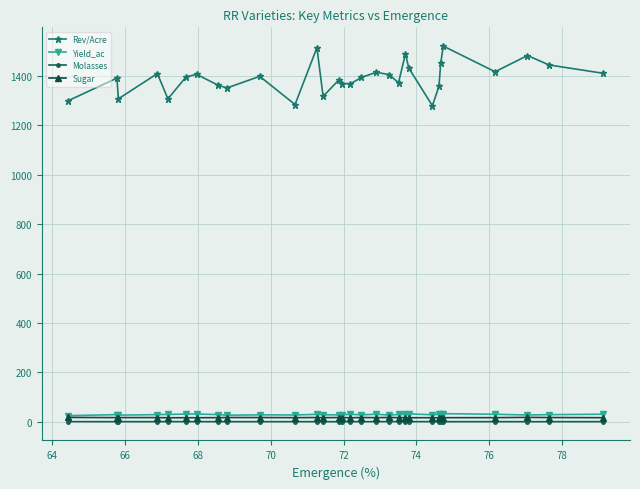

True or false: Rev/Acre and Yield_ac intersect in this chart.

False